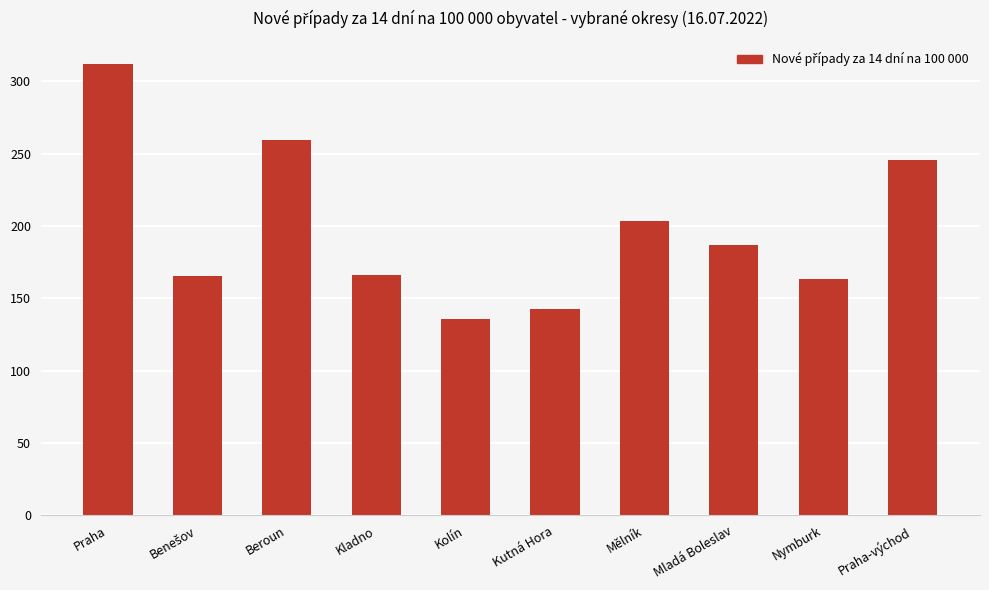

Count the number of categories in the chart.

10